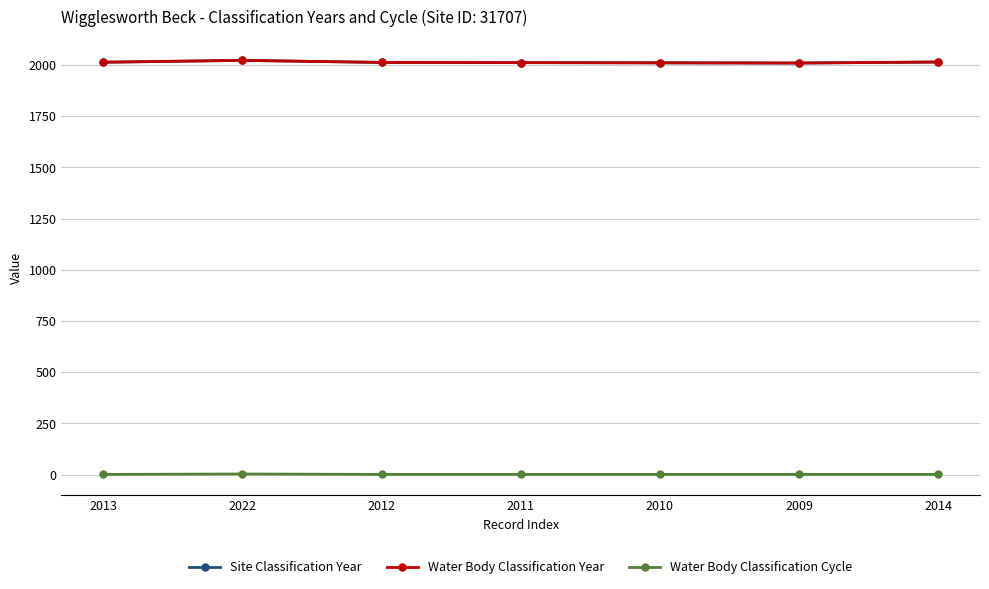

Is this an area chart (filled region under the line)?

No